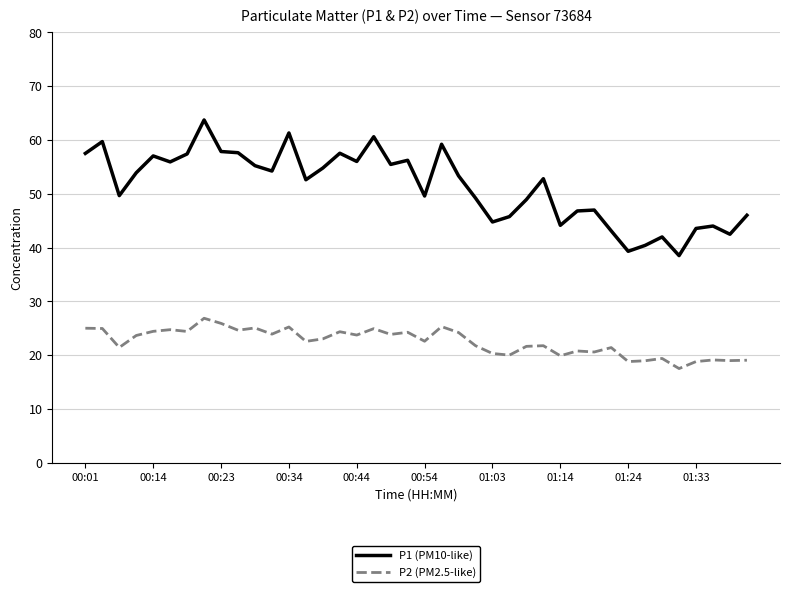

Which series has the widest spread of values?

P1 (PM10-like)